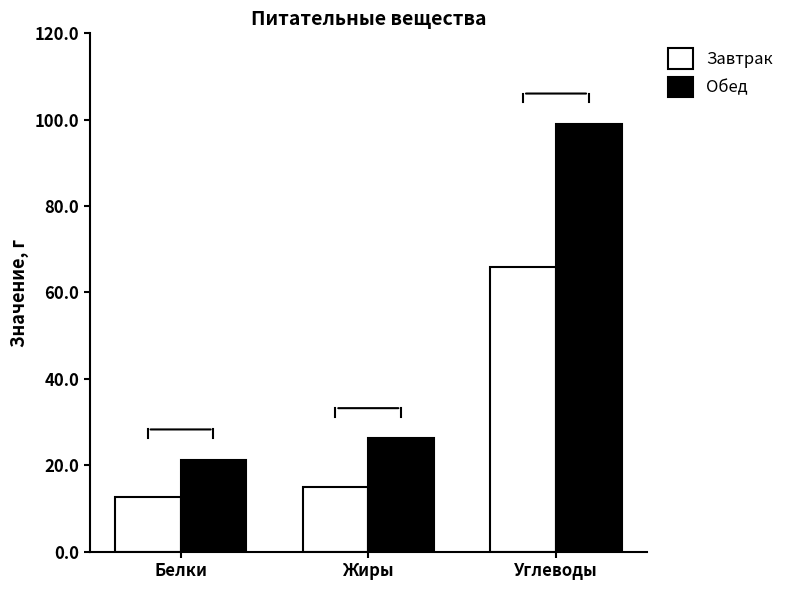

What is the greatest value displayed?

99.1